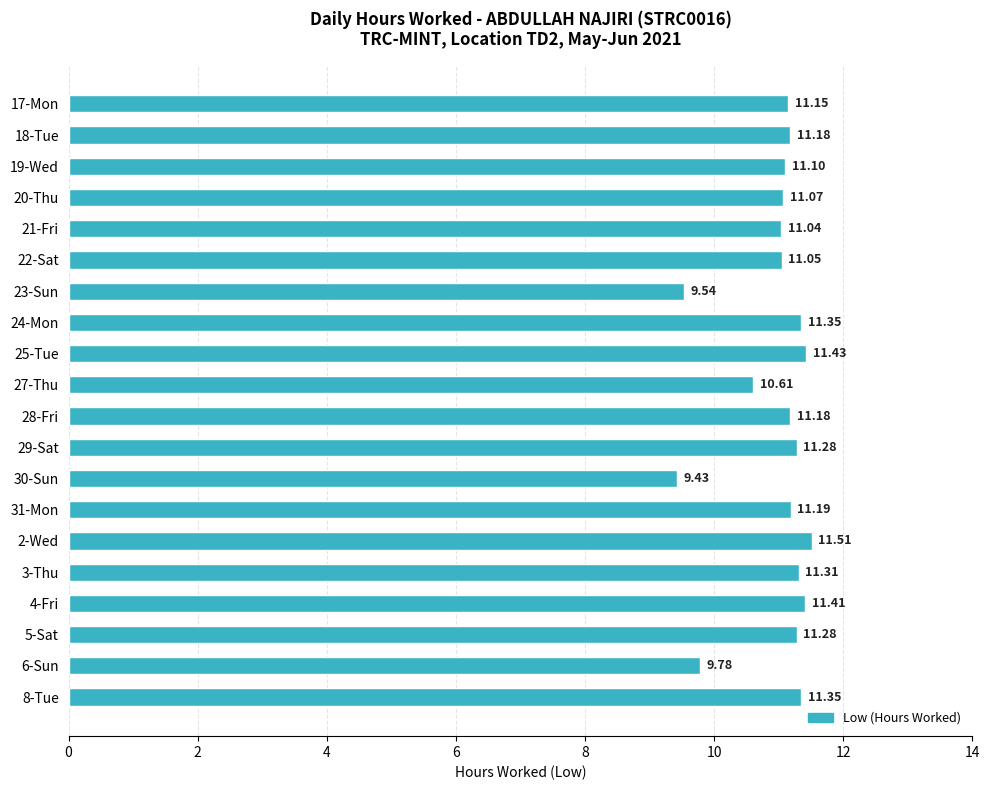

What is the sum of the values at 27-Thu and 5-Sat?

21.9